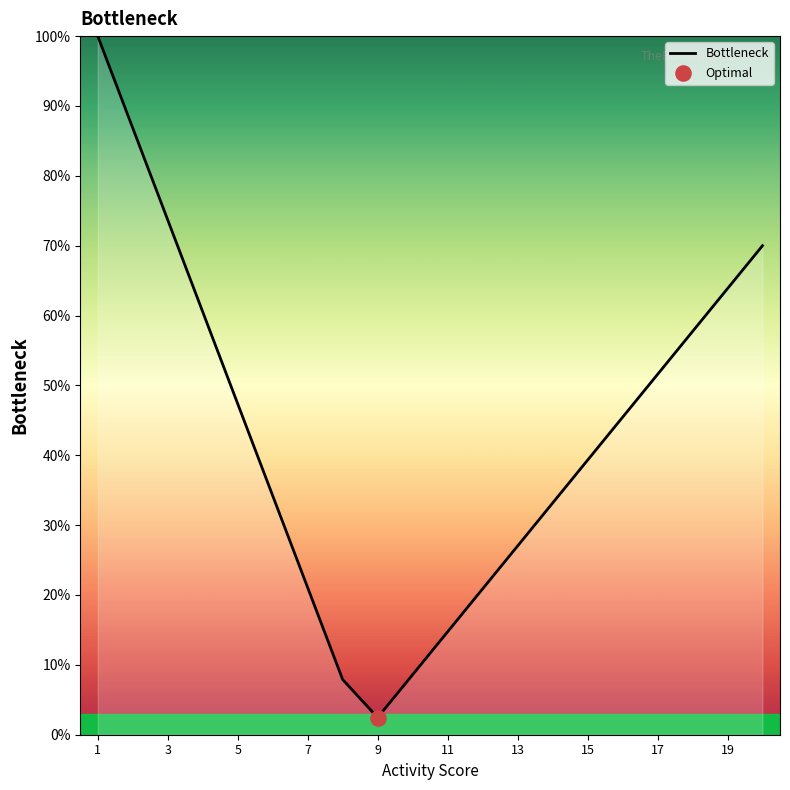

What is the greatest value displayed?

100.0